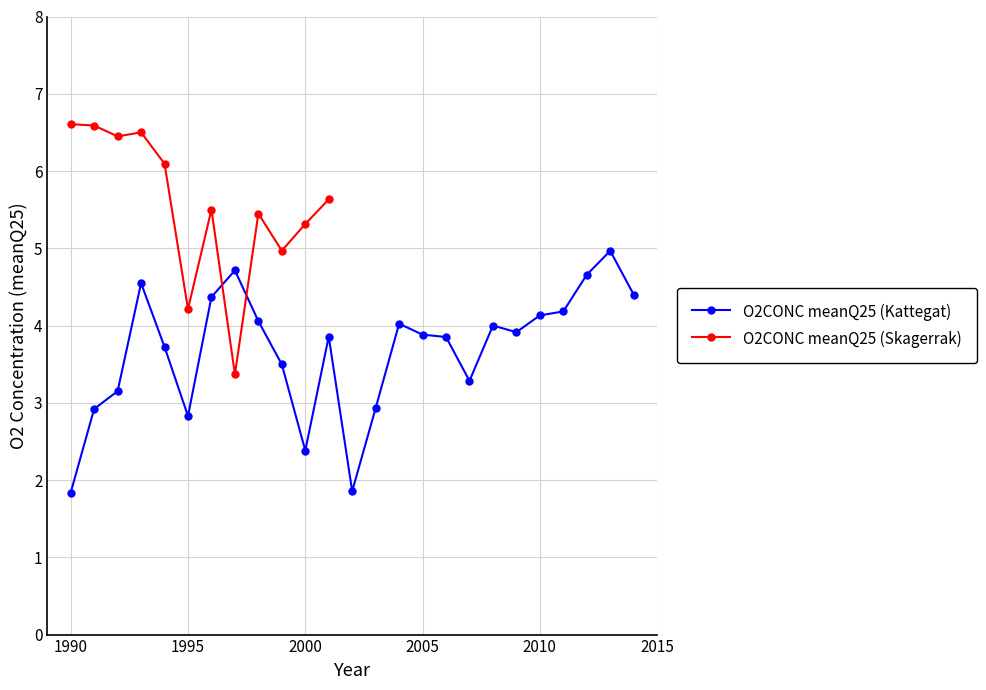

How many points are lower than both their immediate neighbors (excluding endpoints)?

5